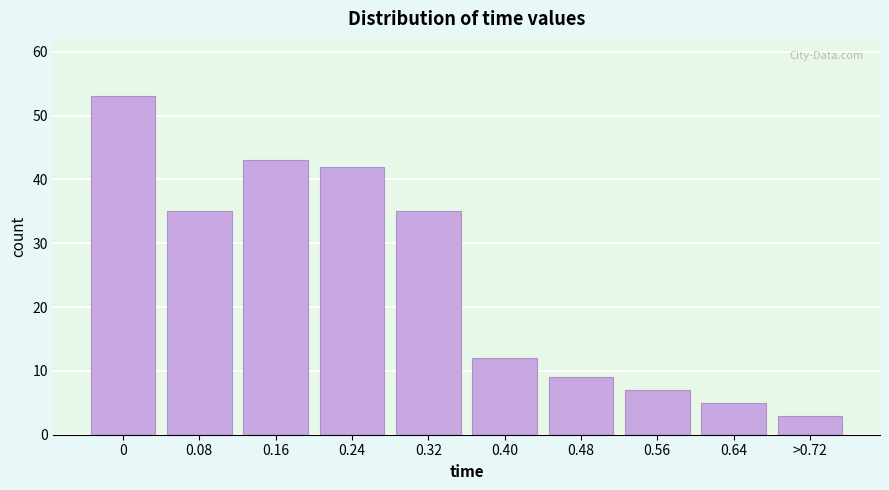

Reading left to right, extract all data points from this chart.

53	35	43	42	35	12	9	7	5	3